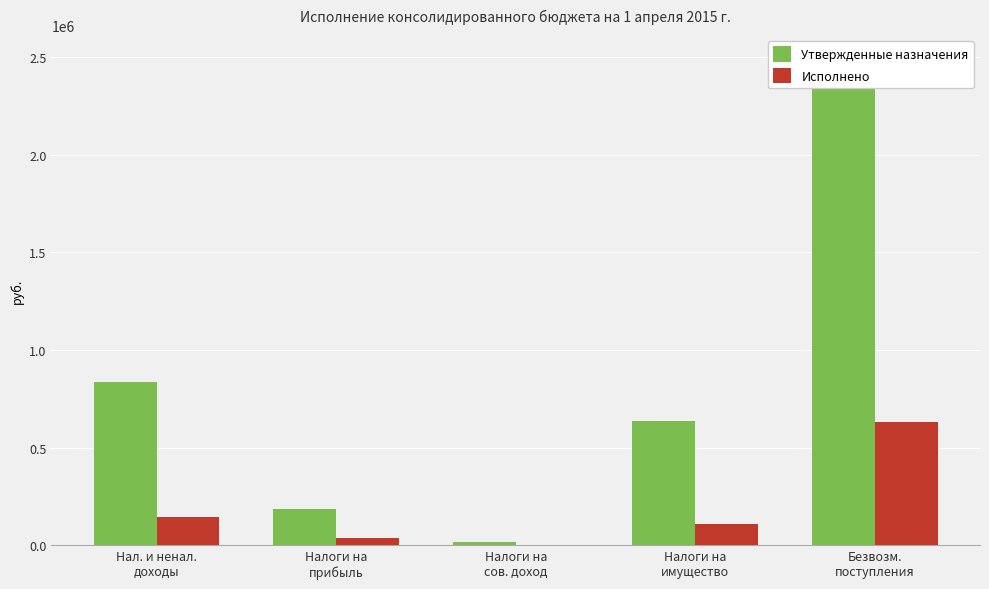

Reading right to left, transcribe all the data shown in this chart.

Утвержденные назначения: Безвозм.
поступления=2487798.6	Налоги на
имущество=634000.0	Налоги на
сов. доход=15000.0	Налоги на
прибыль=185000.0	Нал. и ненал.
доходы=834000.0
Исполнено: Безвозм.
поступления=632233.6	Налоги на
имущество=111534.5	Налоги на
сов. доход=750.0	Налоги на
прибыль=35100.9	Нал. и ненал.
доходы=147385.4